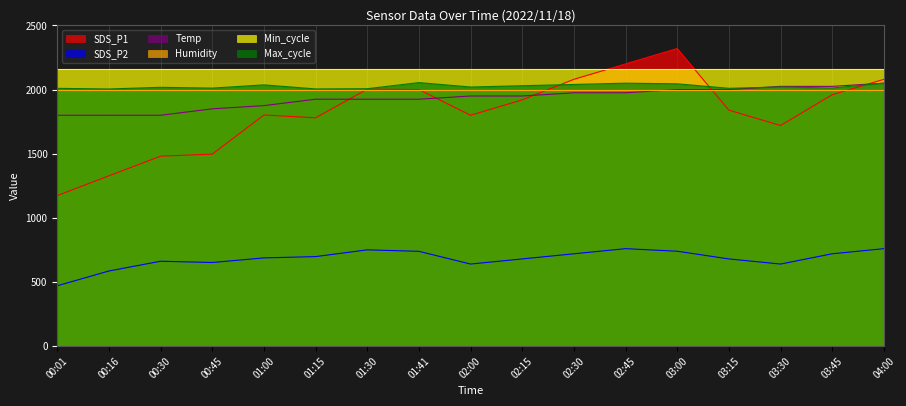

What is the difference between the maximum and minimum values in the SDS_P1 series?

1146.0